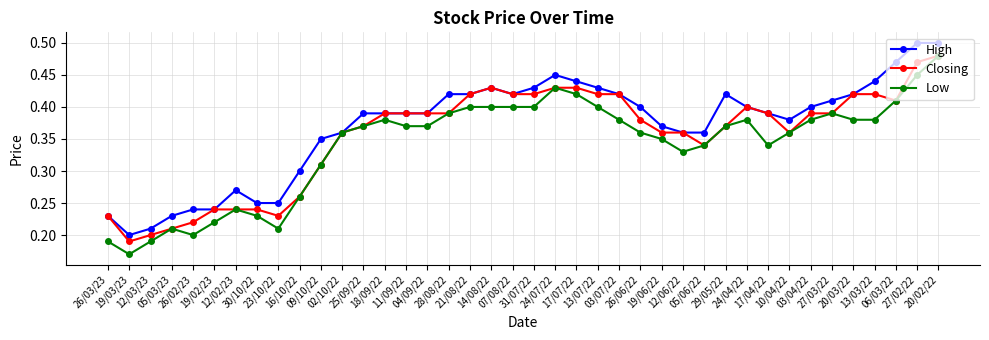

Is the value of High at 17/07/22 greater than the value of Closing at 05/03/23?

Yes